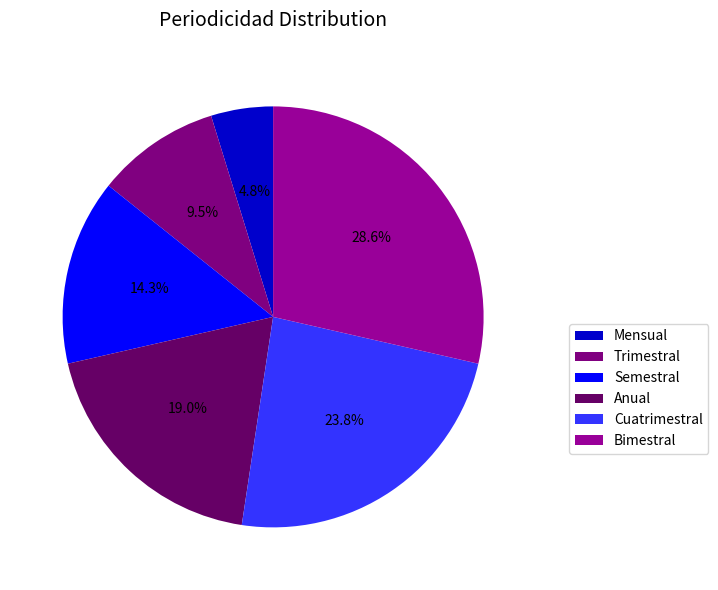

What is the ratio of the value at Cuatrimestral to the value at Mensual?

5.0